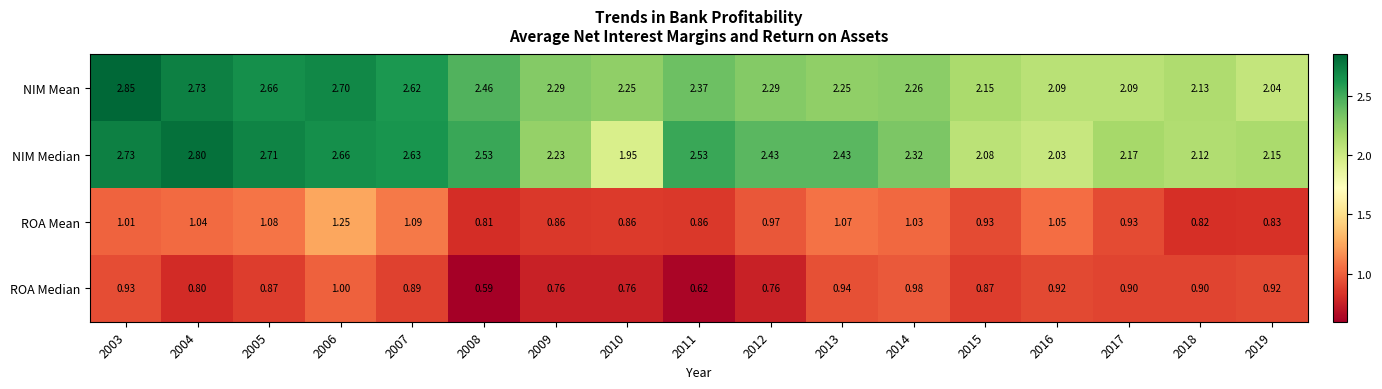

Rank the series by their maximum value, from lowest to highest.

ROA Median, ROA Mean, NIM Median, NIM Mean